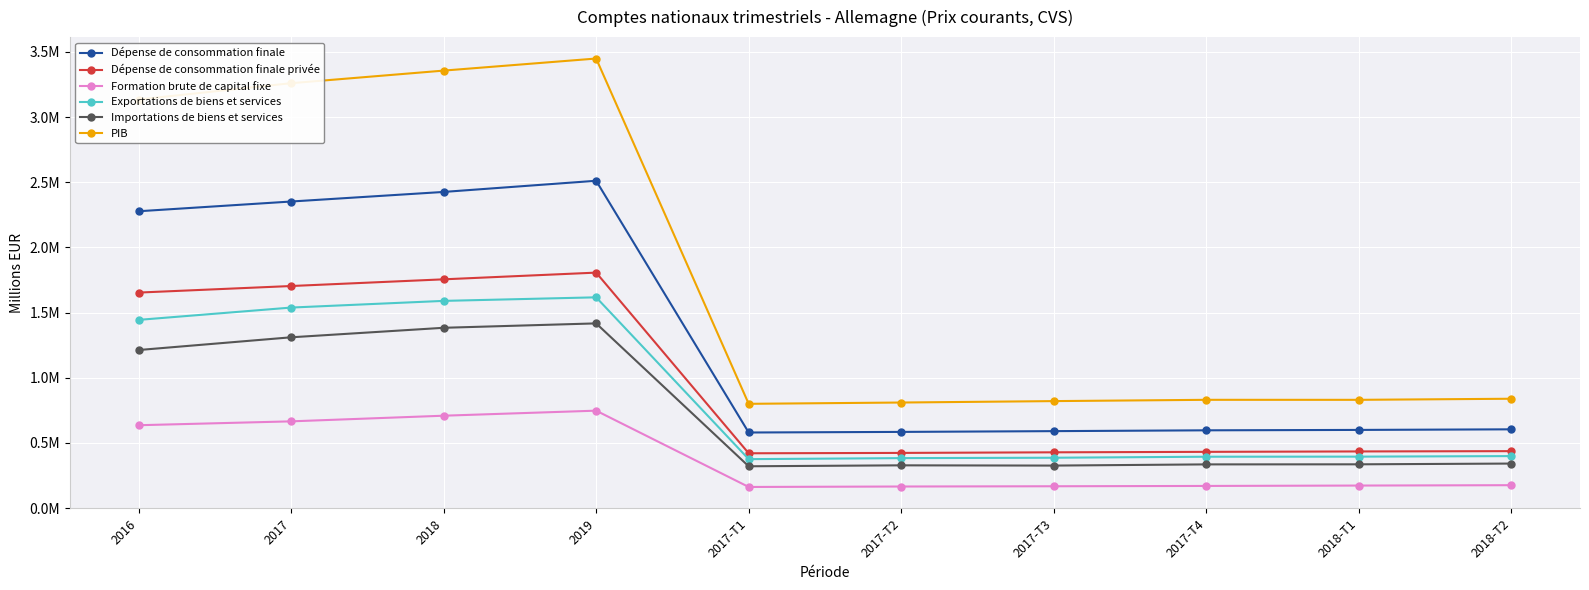

The value of Exportations de biens et services at 2018 is 1590017. True or false?

True